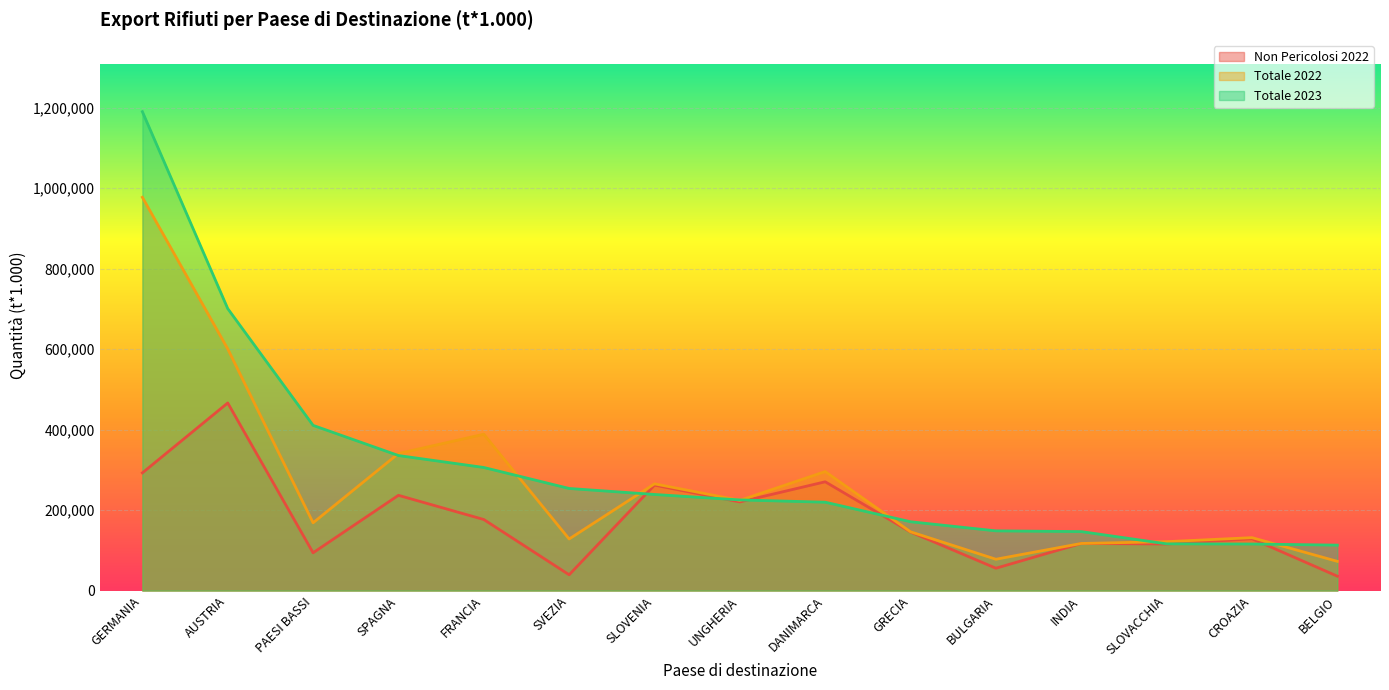

At which category does Non Pericolosi 2022 reach its first local peak?

AUSTRIA